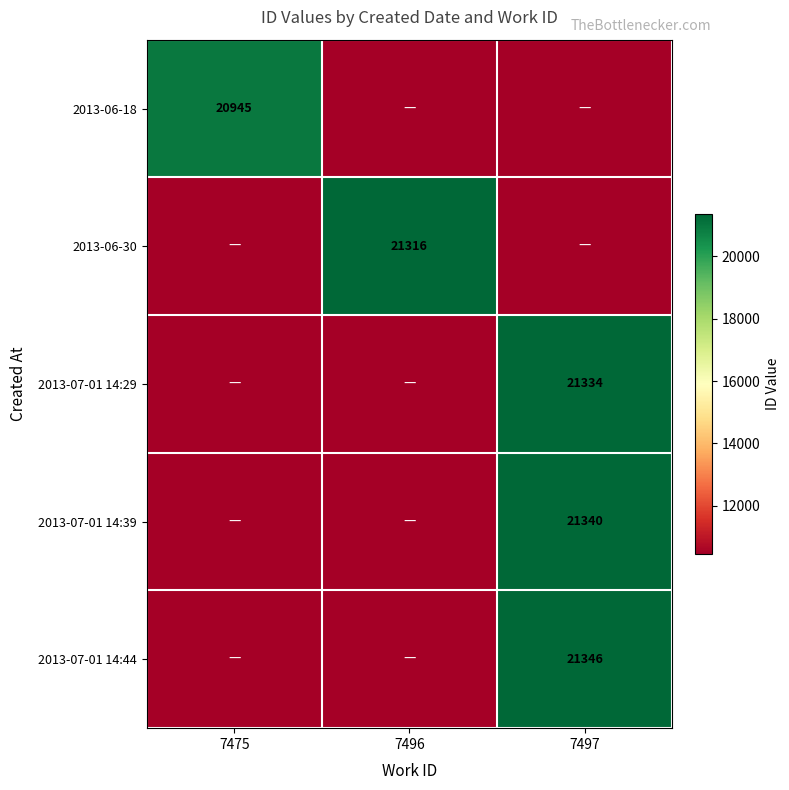

Which label corresponds to the largest value in the chart?

7497